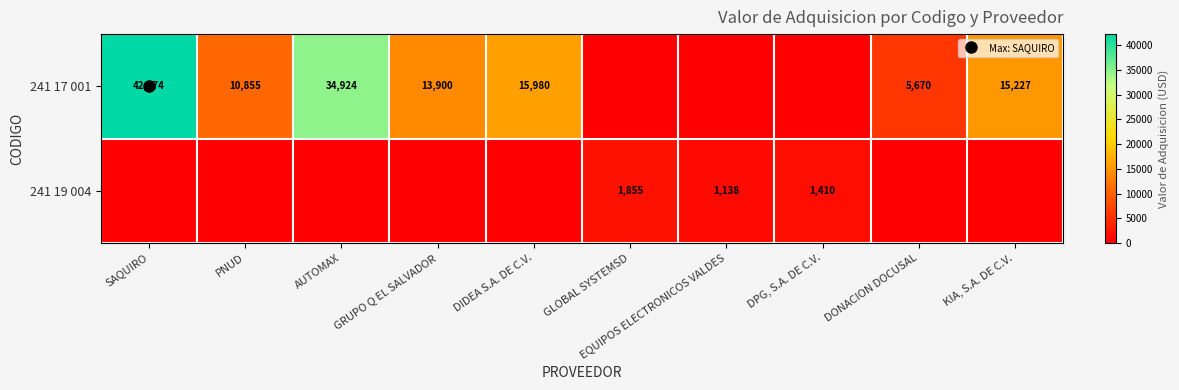

Where does the 241 17 001 series first go above 13900?

SAQUIRO